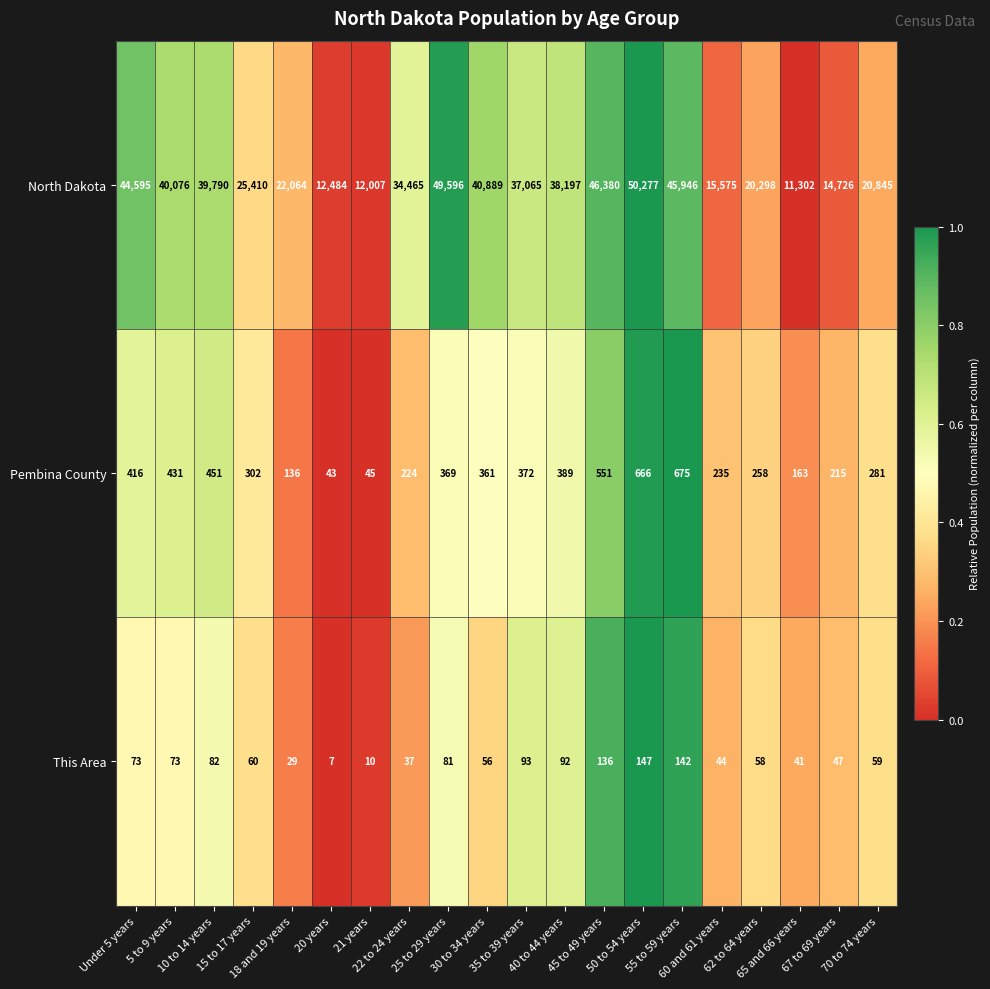

What is the difference between the maximum and minimum values in the North Dakota series?

38975